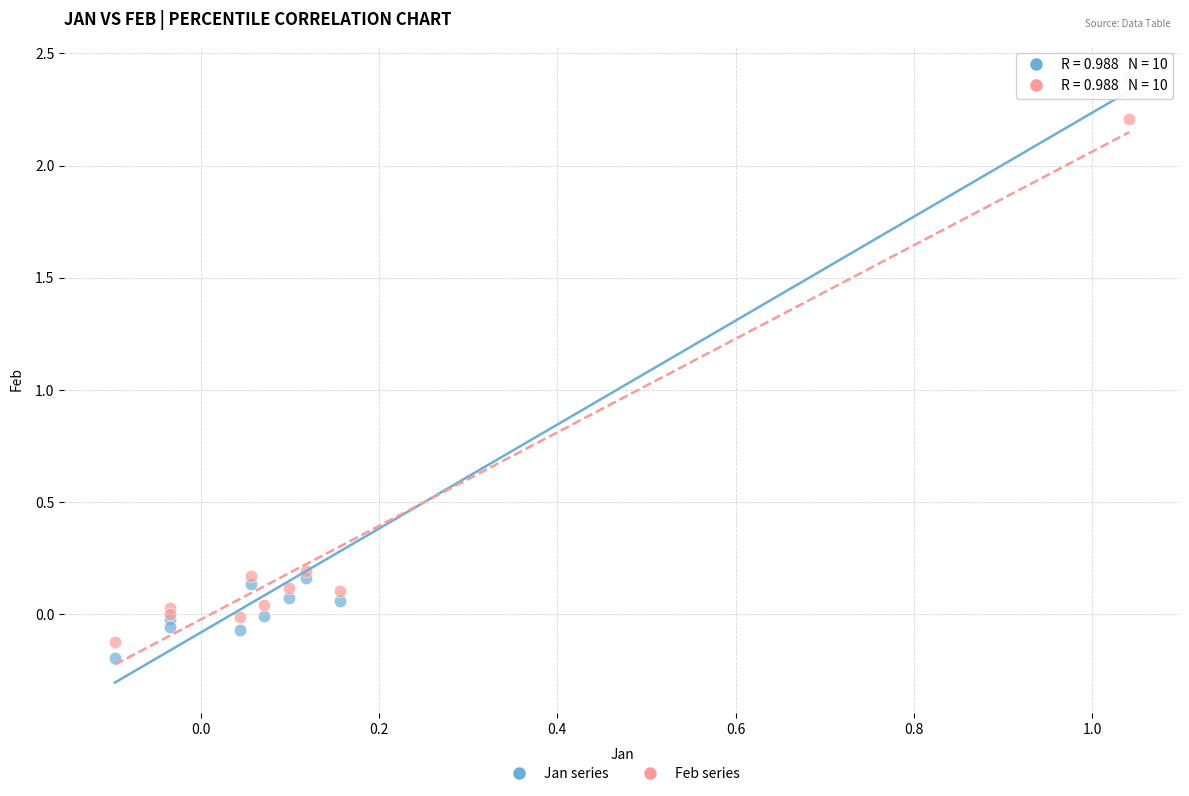

What are all the series names shown in the legend?

Jan series, Feb series